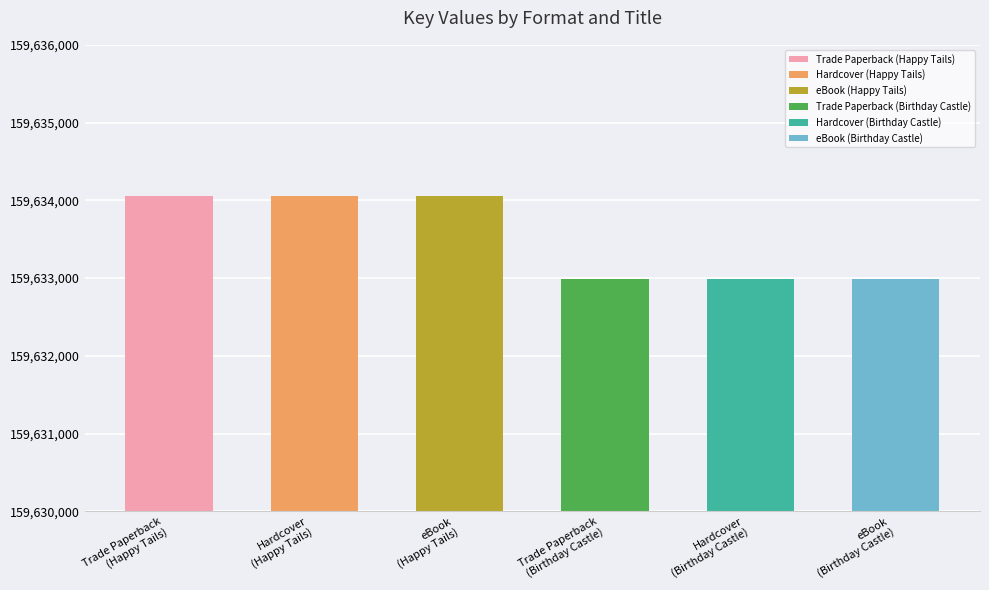

What value does the data have at Trade Paperback (Birthday Castle), to the nearest 10?

159632990